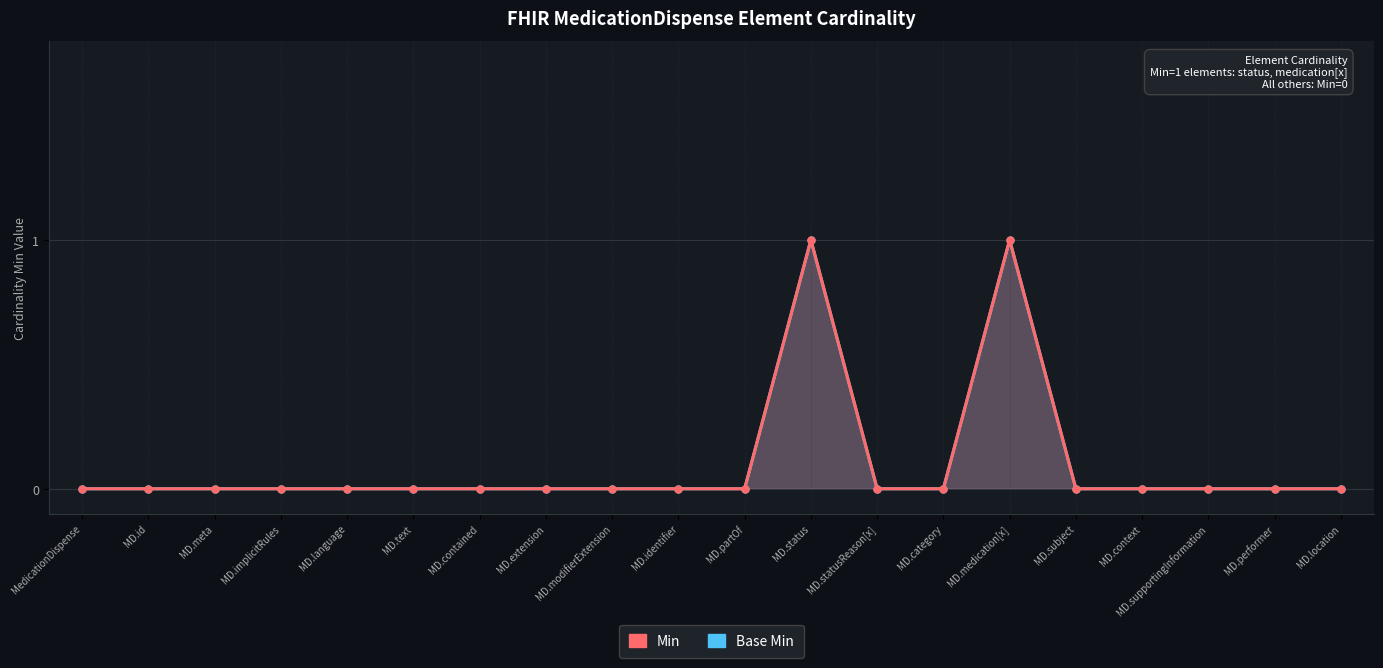

What is the label of the 1st point from the right?

MD.location